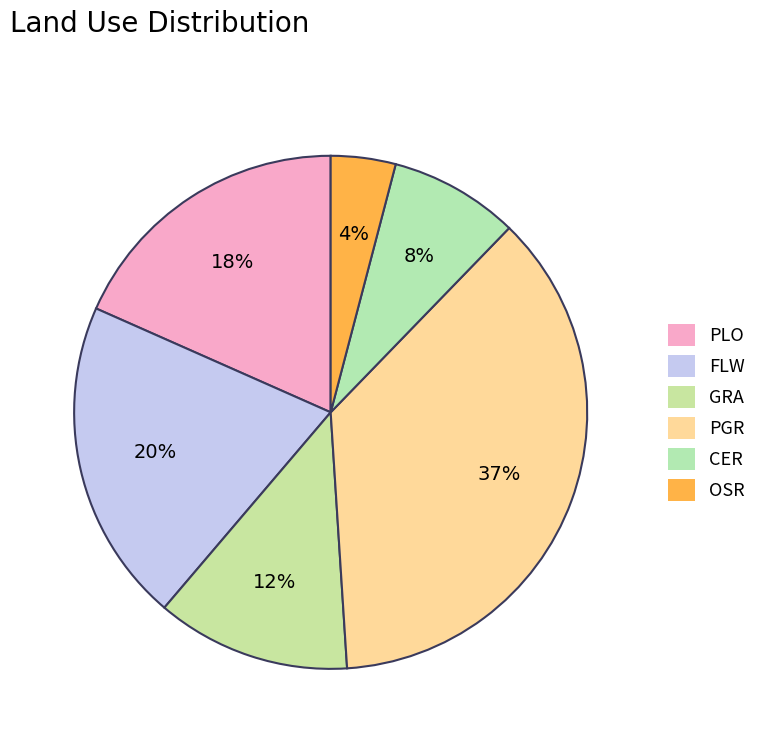

Is it true that CER is 1% of the pie?

False